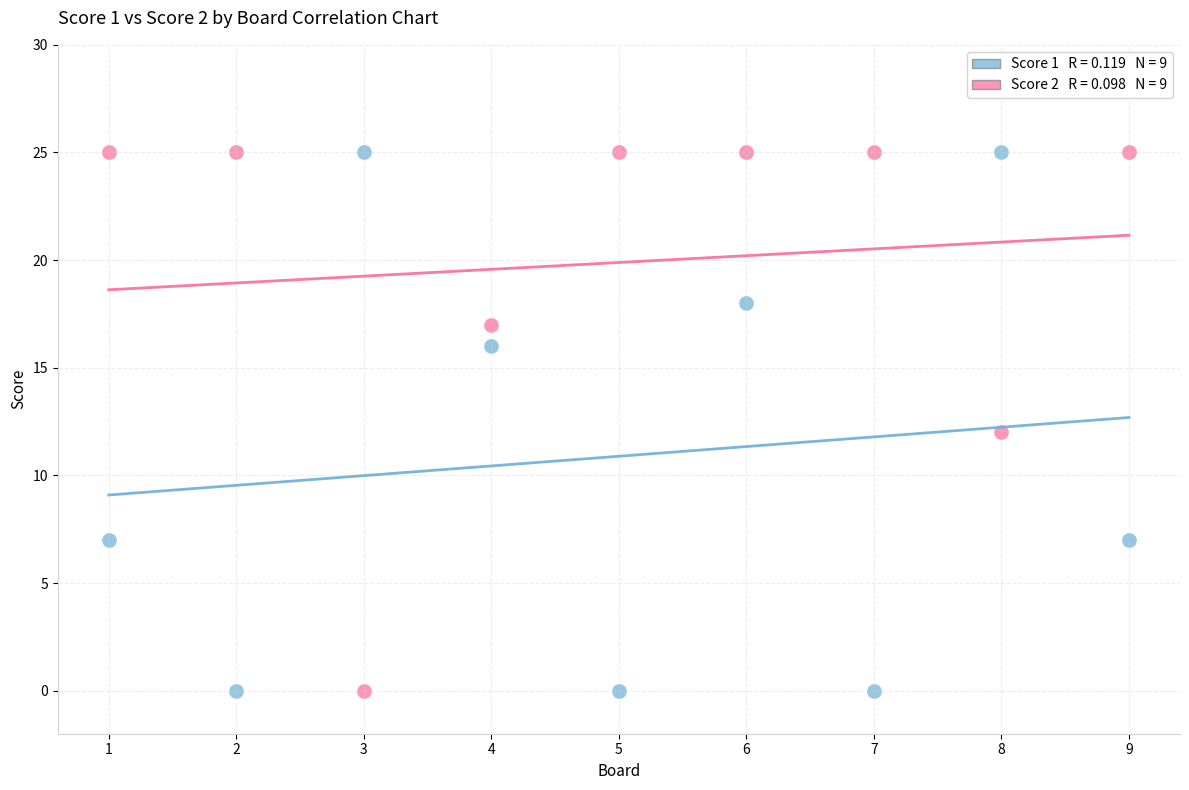

Across all data points, what is the range of Y values (max minus min)?

25